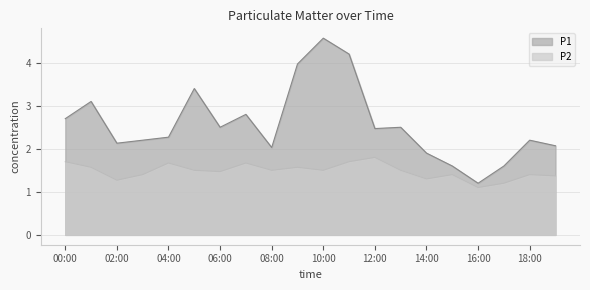

What position from the right is 14:00?

6